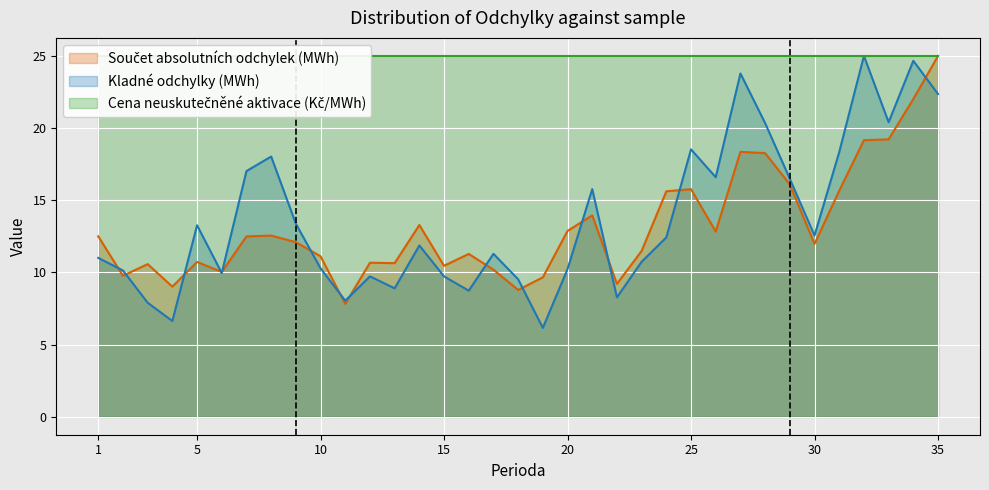

Is it true that Kladné odchylky (MWh) equals 12.6 at 30?

True